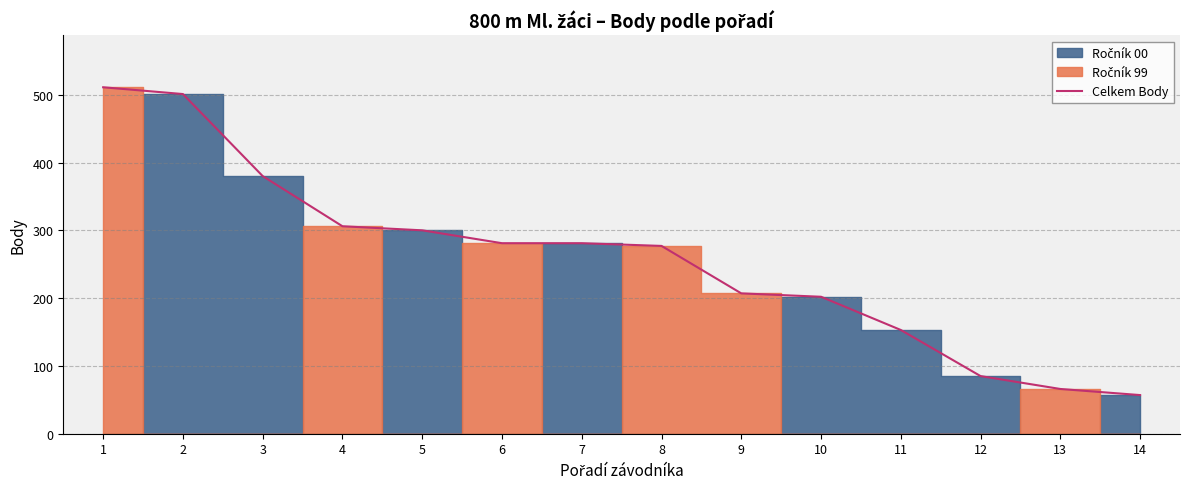

Is this an area chart (filled region under the line)?

No